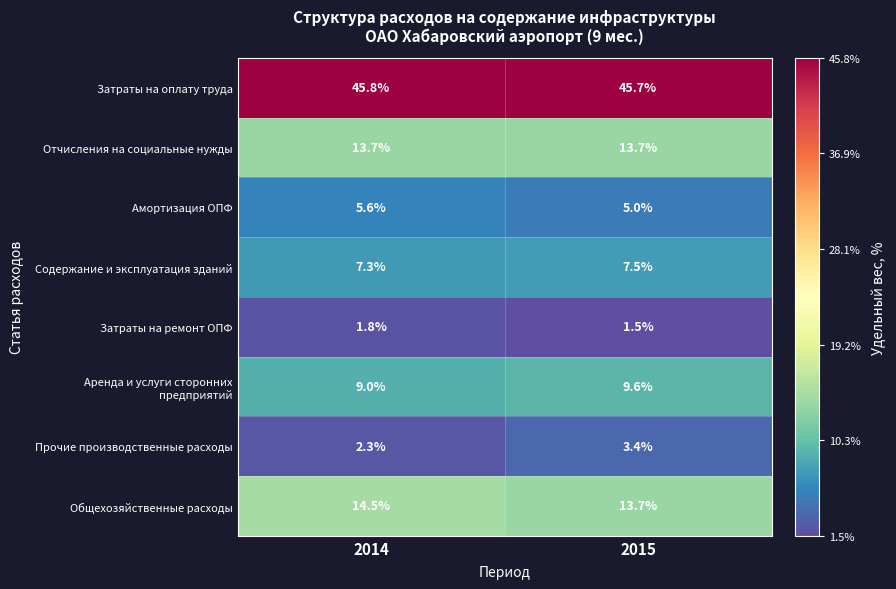

Between 2014 and 2015, which series saw the biggest shift?

Прочие производственные расходы